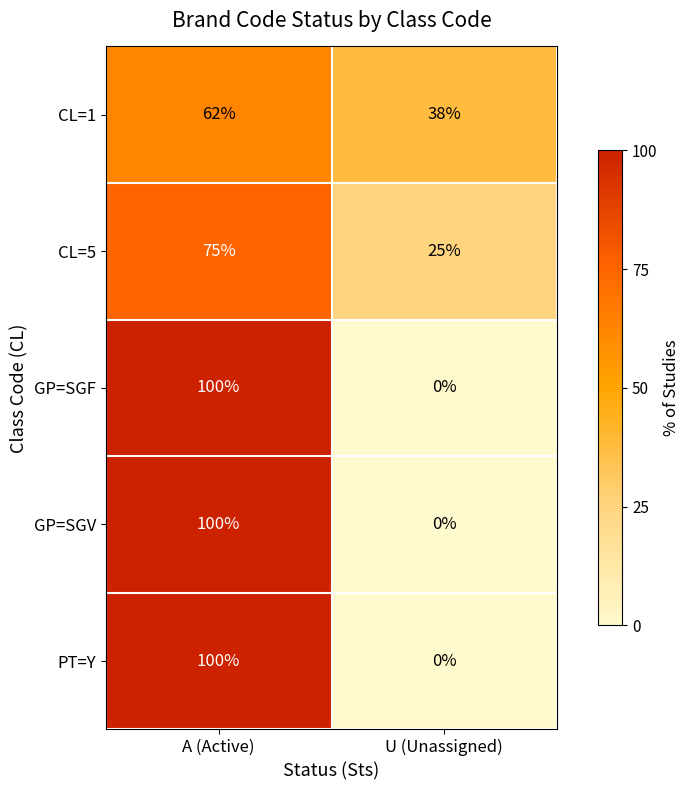

What is the spread (max minus min) of values at A (Active)?

38